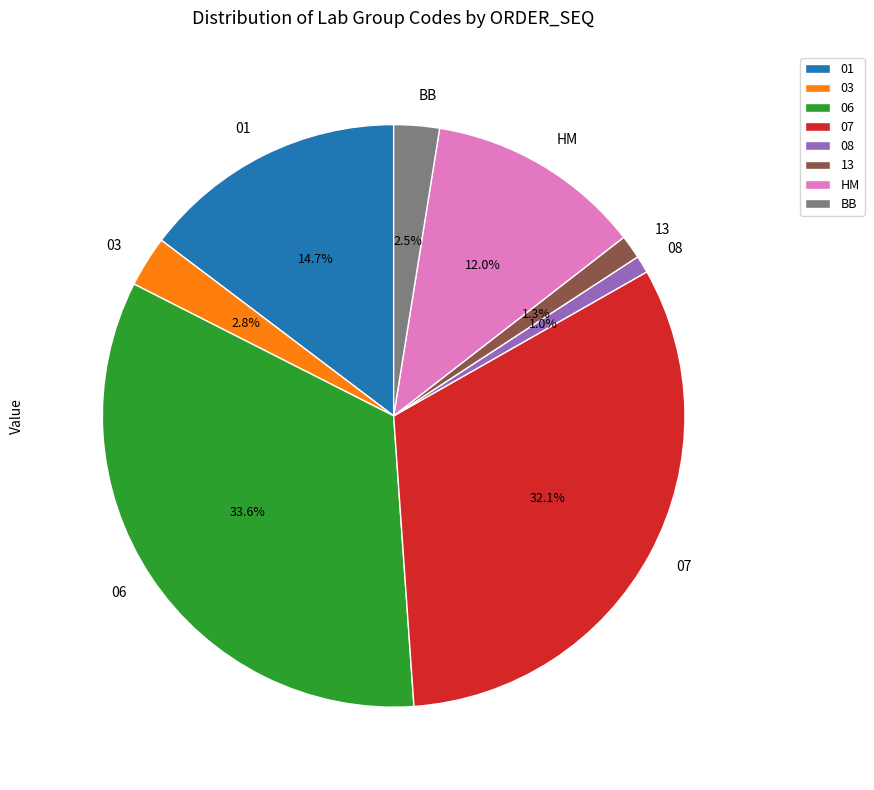

True or false: 08 accounts for 1% of the total.

True